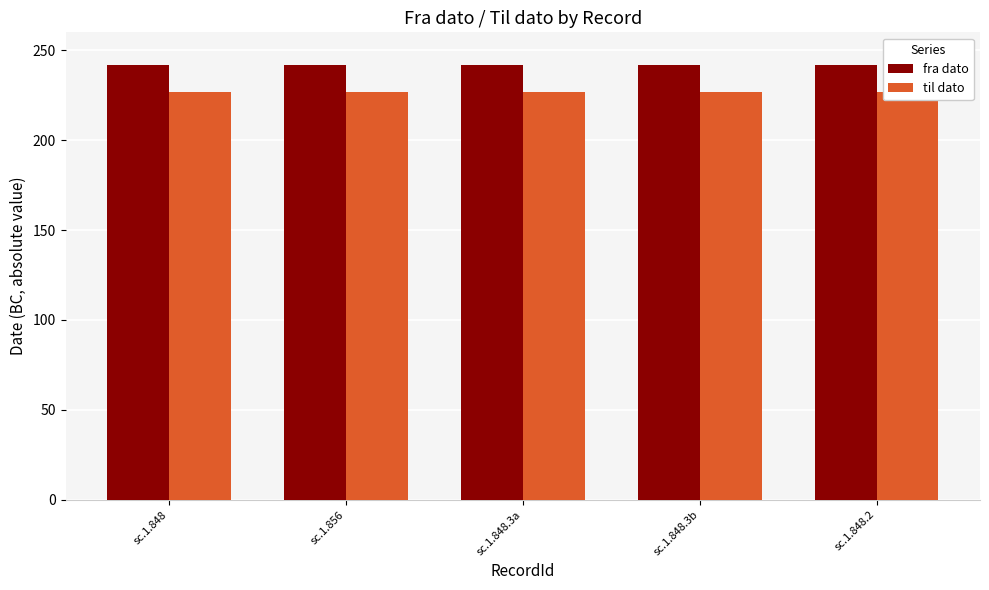

Reading right to left, extract all data points from this chart.

fra dato: sc.1.848.2=242	sc.1.848.3b=242	sc.1.848.3a=242	sc.1.856=242	sc.1.848=242
til dato: sc.1.848.2=227	sc.1.848.3b=227	sc.1.848.3a=227	sc.1.856=227	sc.1.848=227